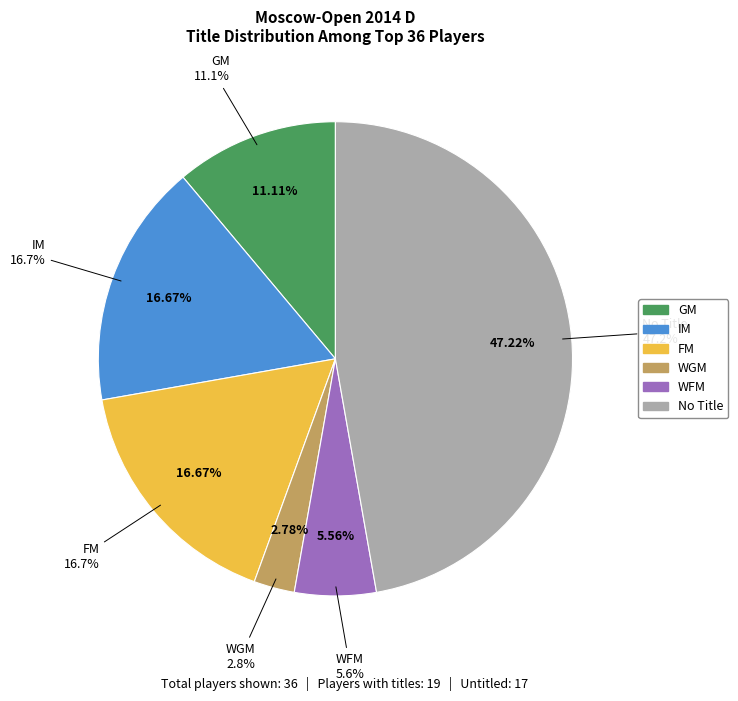

How many segments does this pie chart have?

6